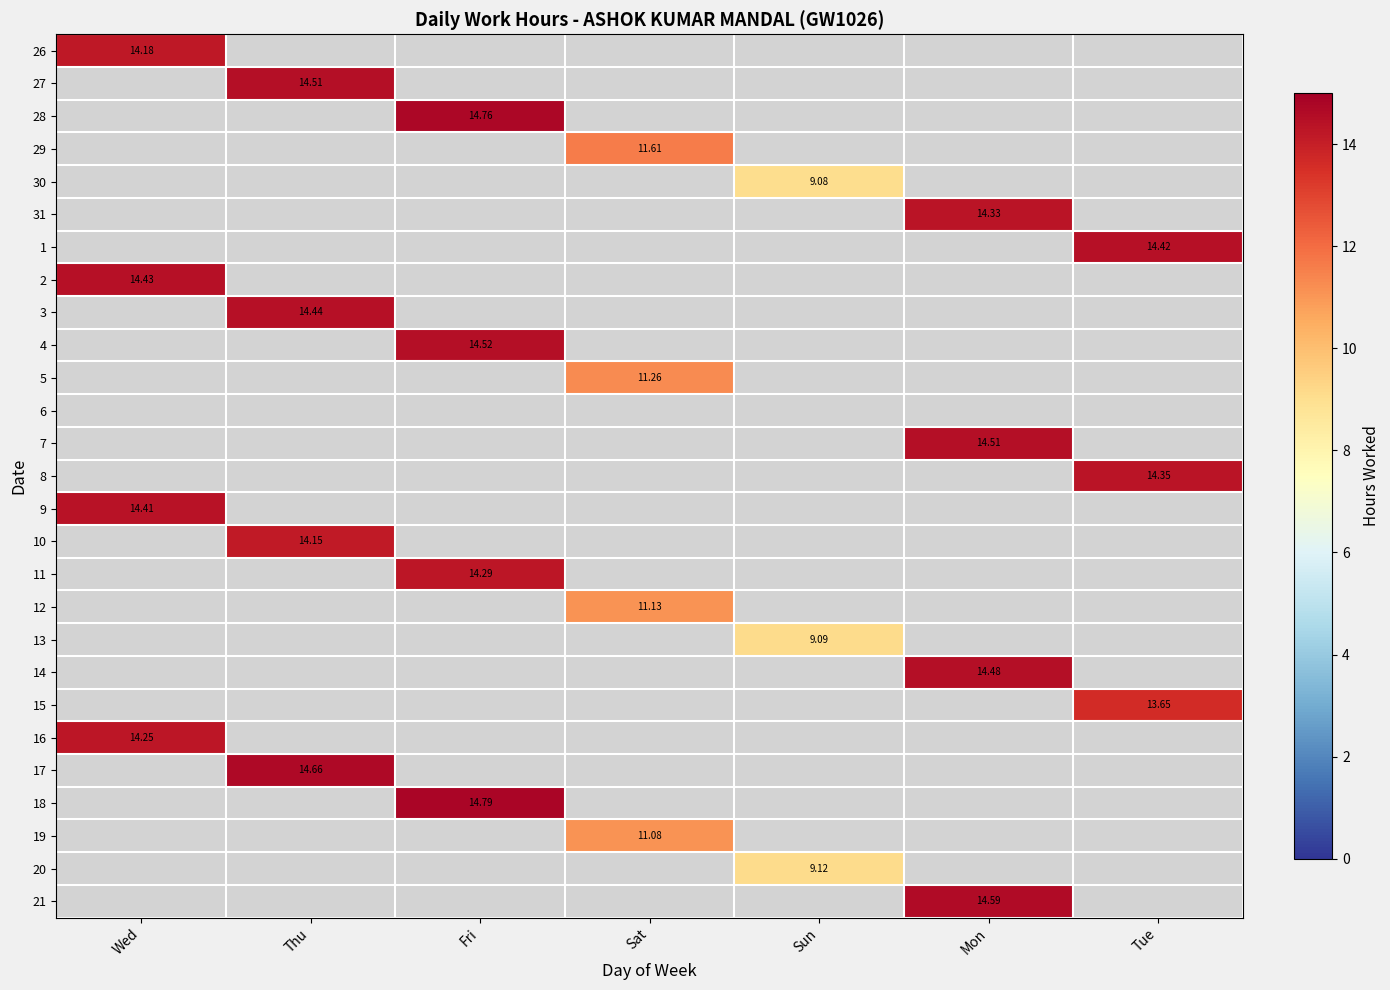

What is the maximum value shown in the chart?

14.8